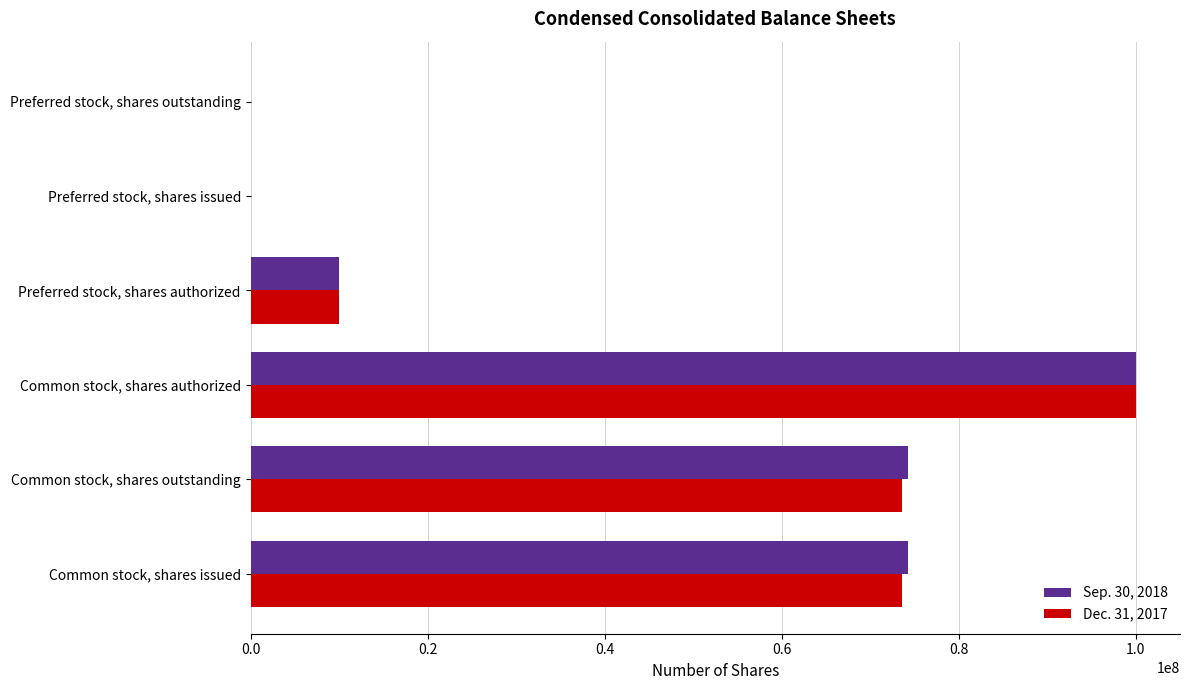

The Sep. 30, 2018 series shows 30526555 at Preferred stock, shares outstanding. True or false?

False